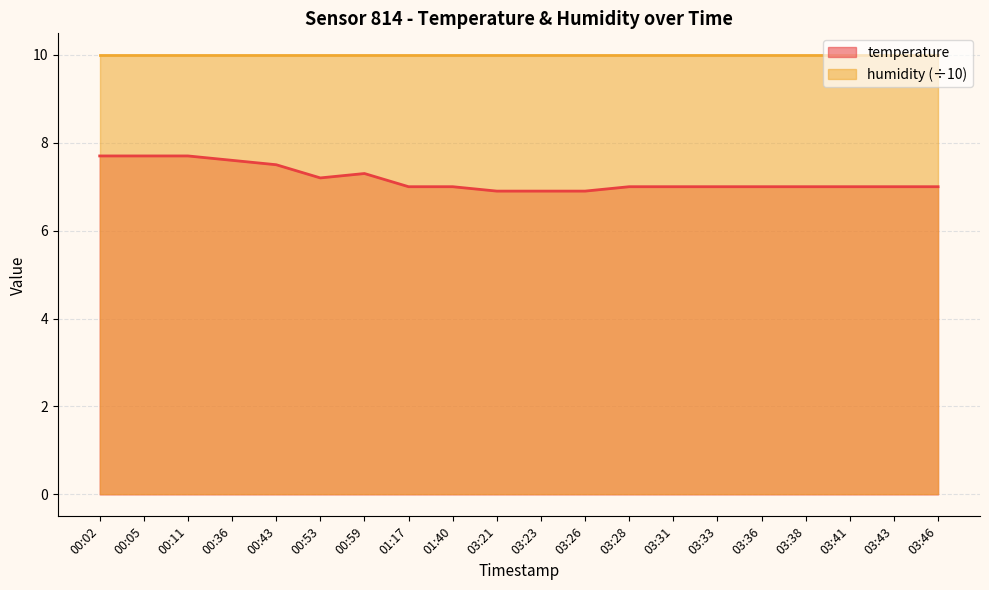

What is the minimum value shown in the chart?

6.9